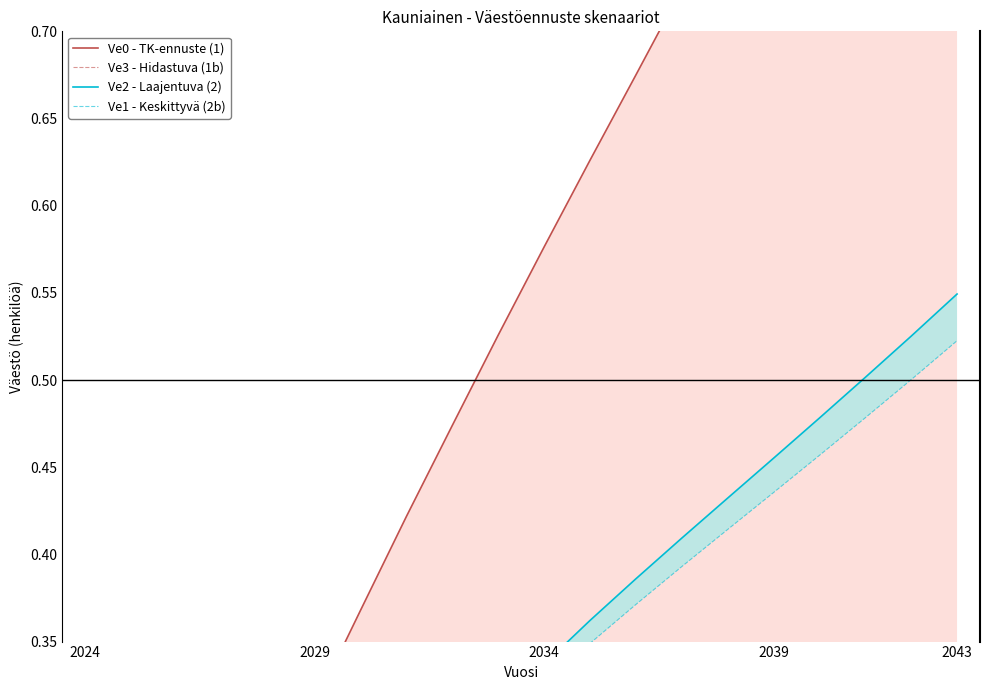

Count the number of data series in this chart.

4